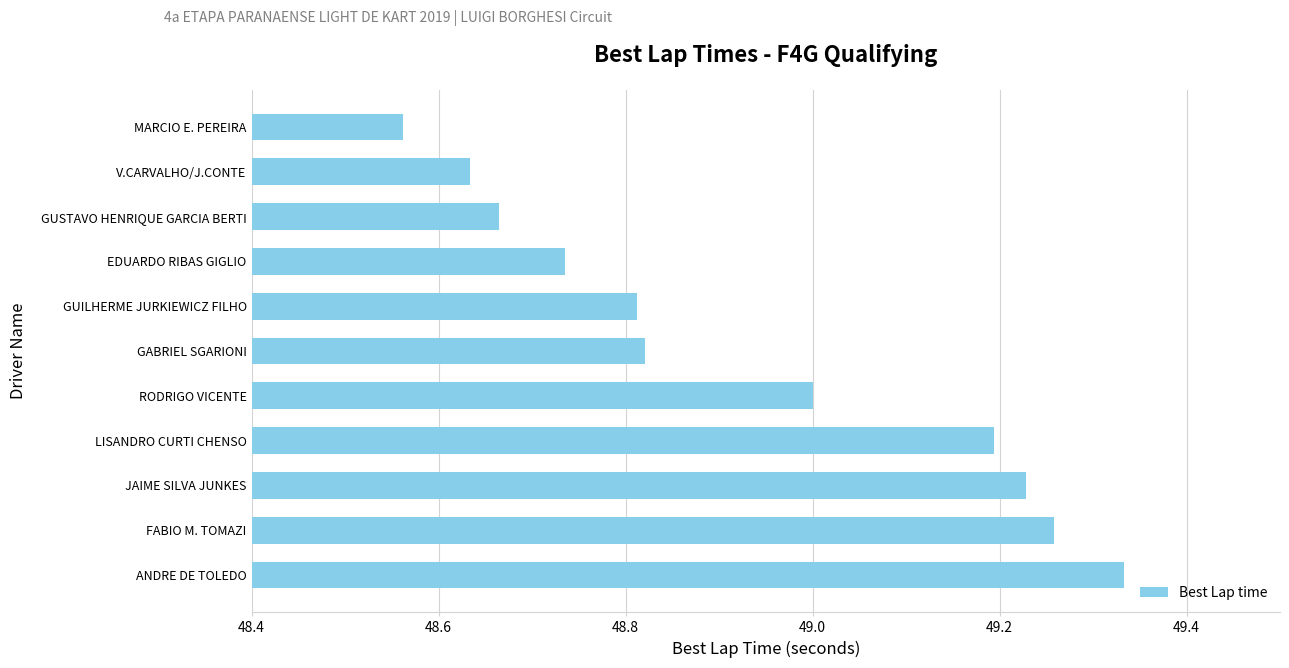

Between RODRIGO VICENTE and GABRIEL SGARIONI, which is larger?

RODRIGO VICENTE